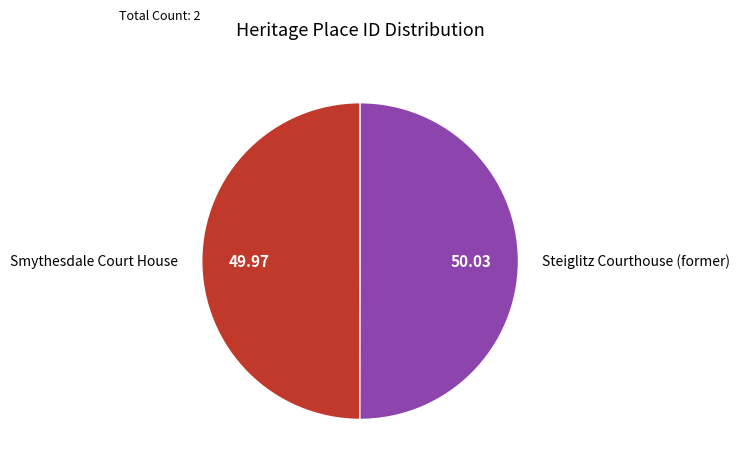

Combined, do Steiglitz Courthouse (former) and Smythesdale Court House account for over 50%?

Yes